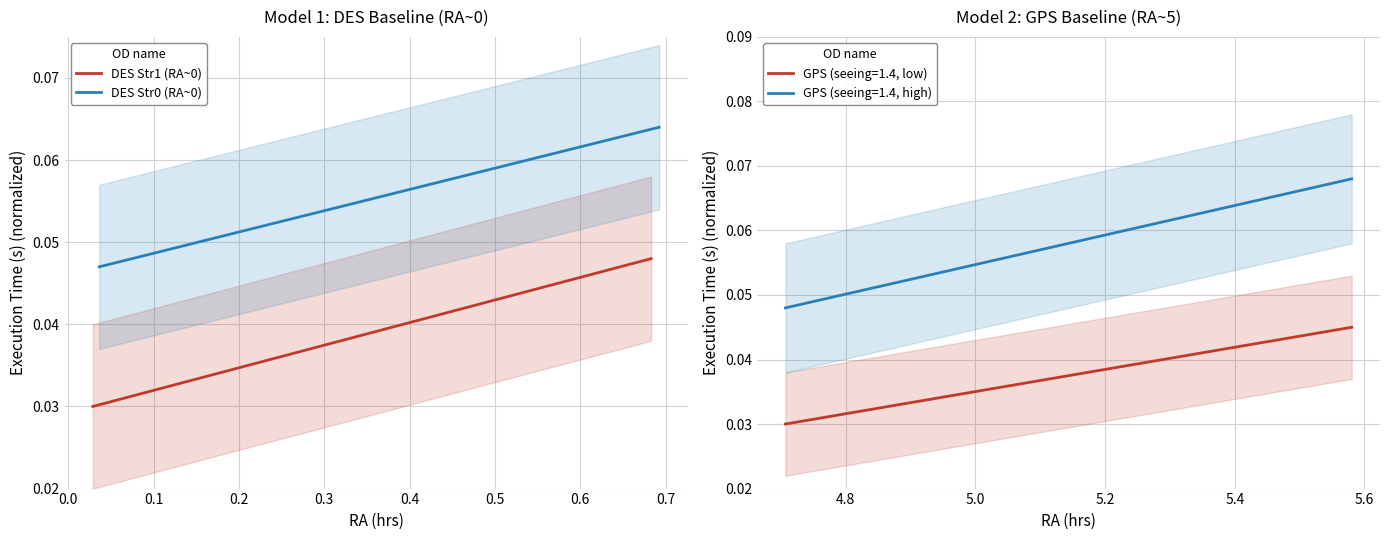

True or false: GPS (seeing=1.4, high) and GPS (seeing=1.4, low) cross at least once.

False